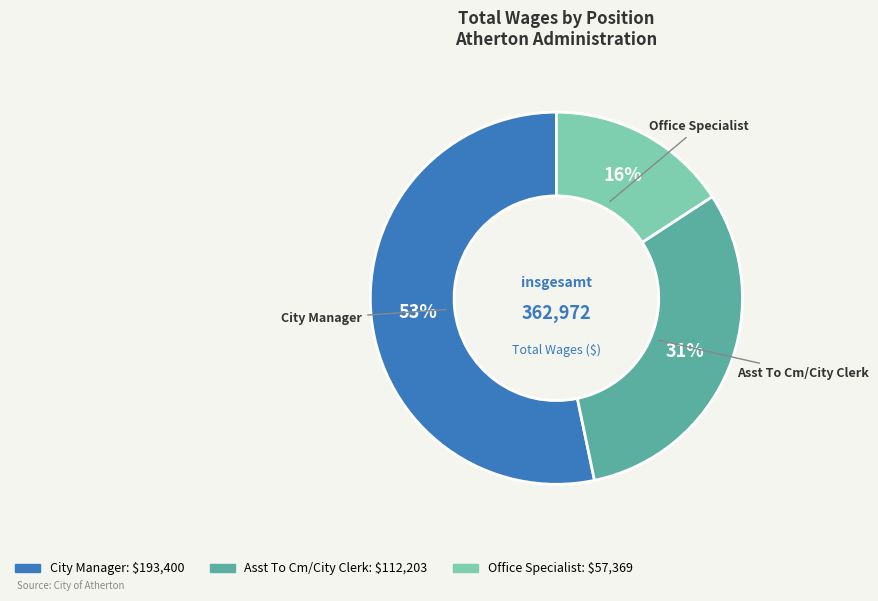

What is the majority slice?

City Manager